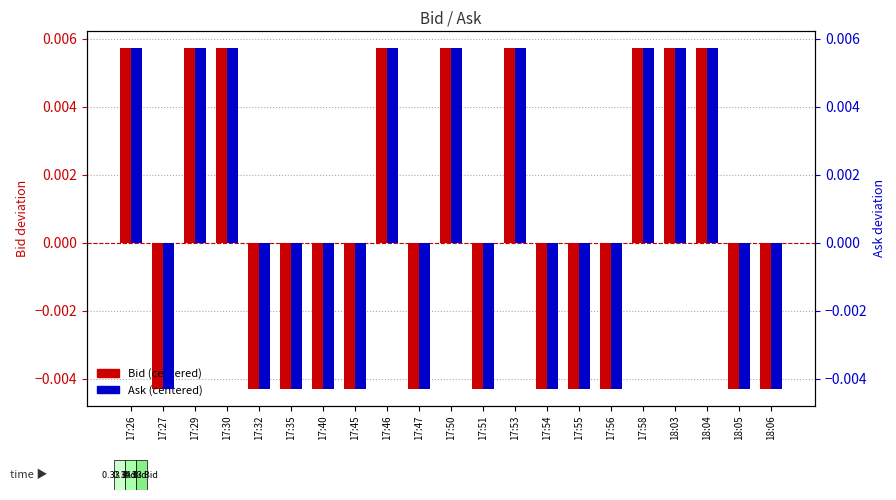

What are all the series names shown in the legend?

Bid (centered), Ask (centered)